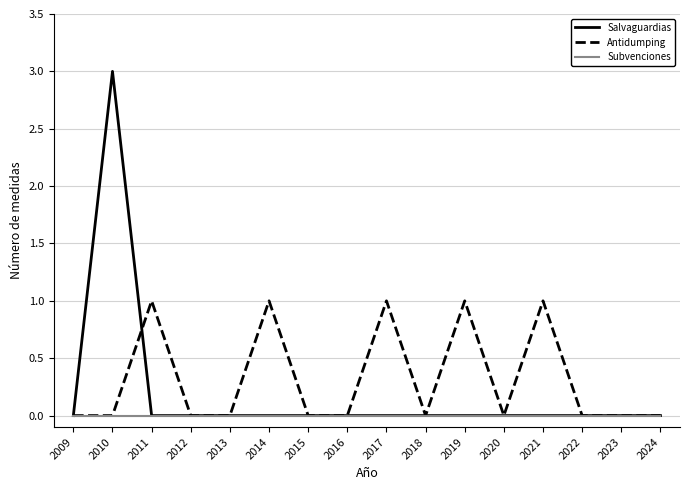

Reading right to left, extract all data points from this chart.

Salvaguardias: 0	0	0	0	0	0	0	0	0	0	0	0	0	0	3	0
Antidumping: 0	0	0	1	0	1	0	1	0	0	1	0	0	1	0	0
Subvenciones: 0	0	0	0	0	0	0	0	0	0	0	0	0	0	0	0